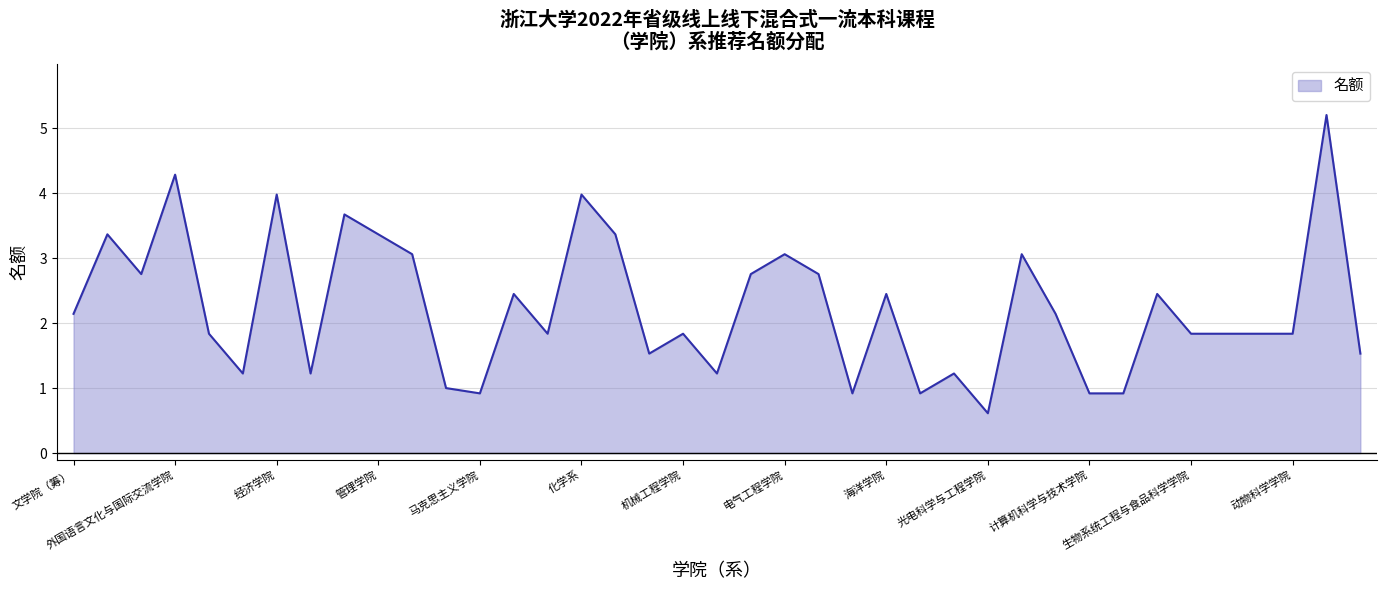

What is the greatest value displayed?

5.2